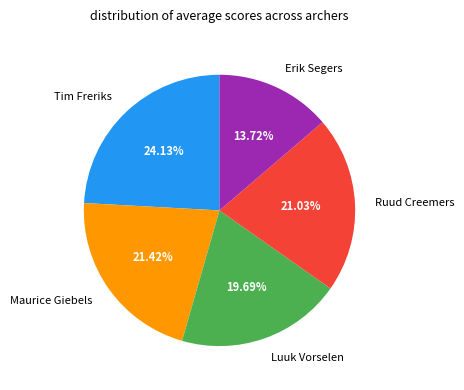

To the nearest percent, what percentage of the pie is Erik Segers?

14%